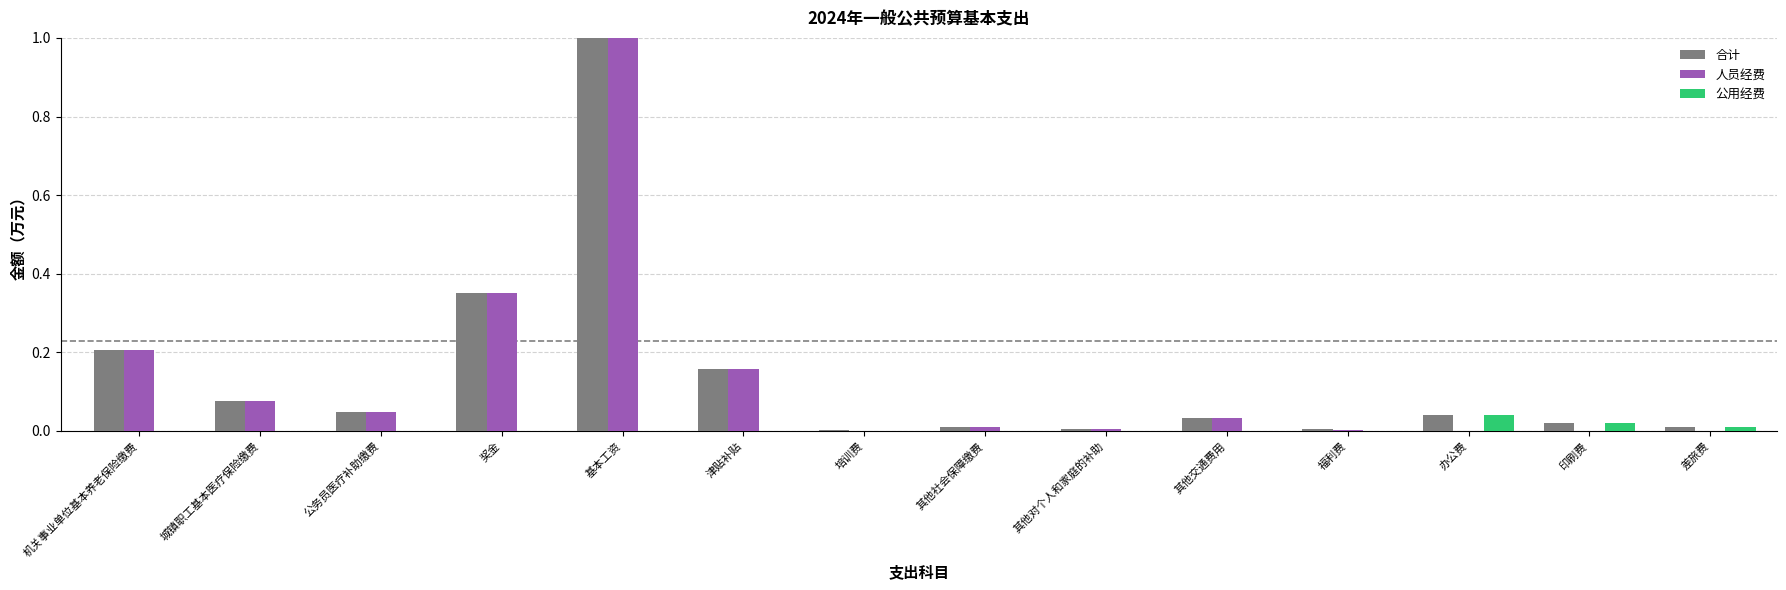

Which series changed the most between 津贴补贴 and 办公费?

人员经费